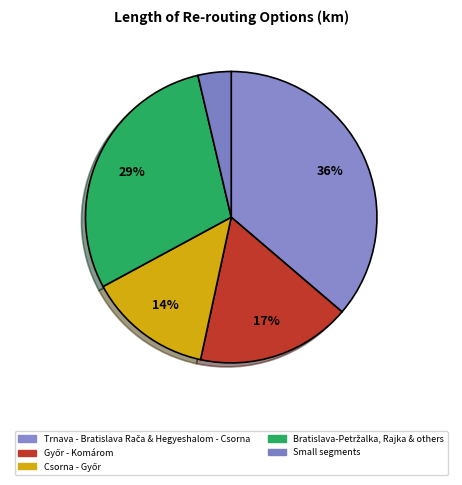

How many slices are in this pie chart?

5